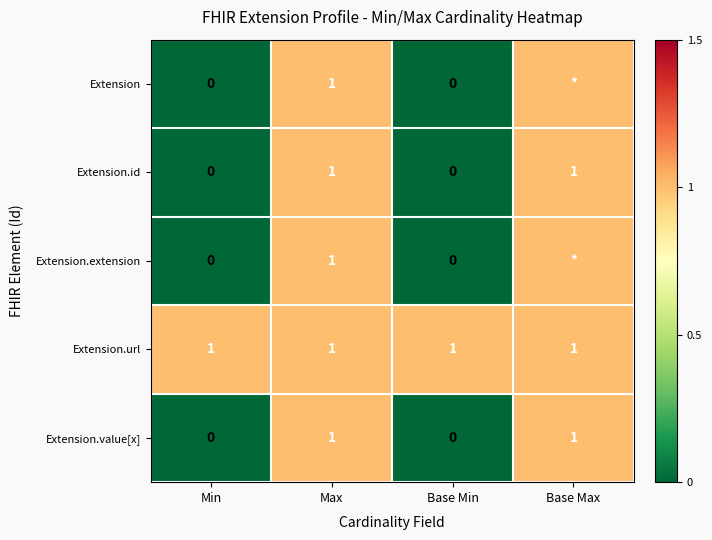

Is it true that Extension equals 1 at Max?

True